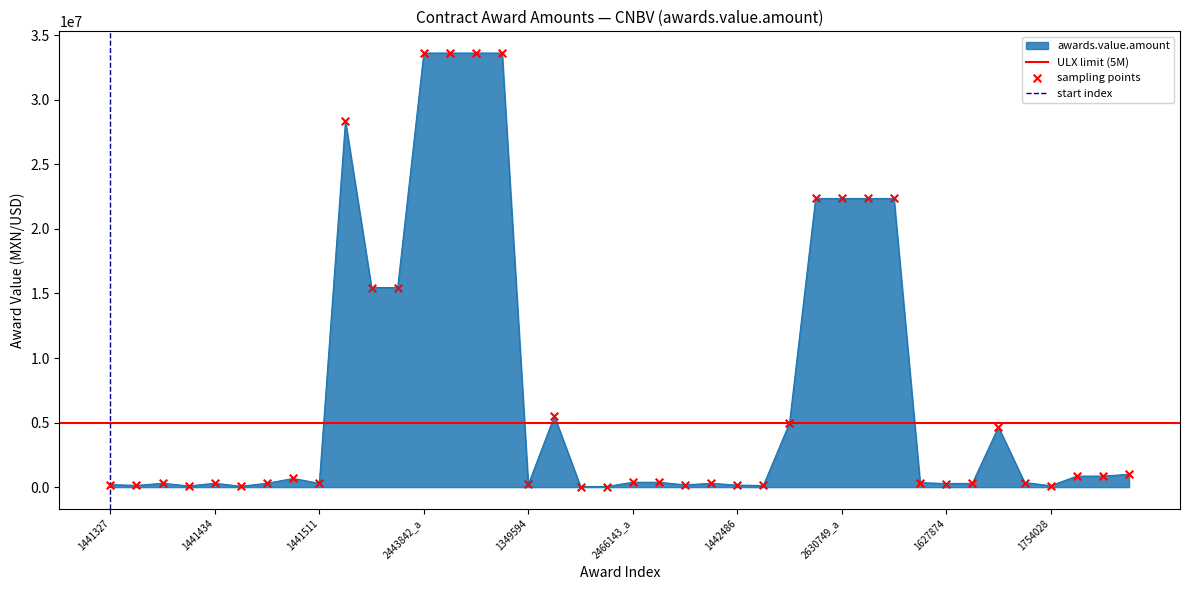

What is the change in value from 1754159 to 2279217_b?

-5452637.2